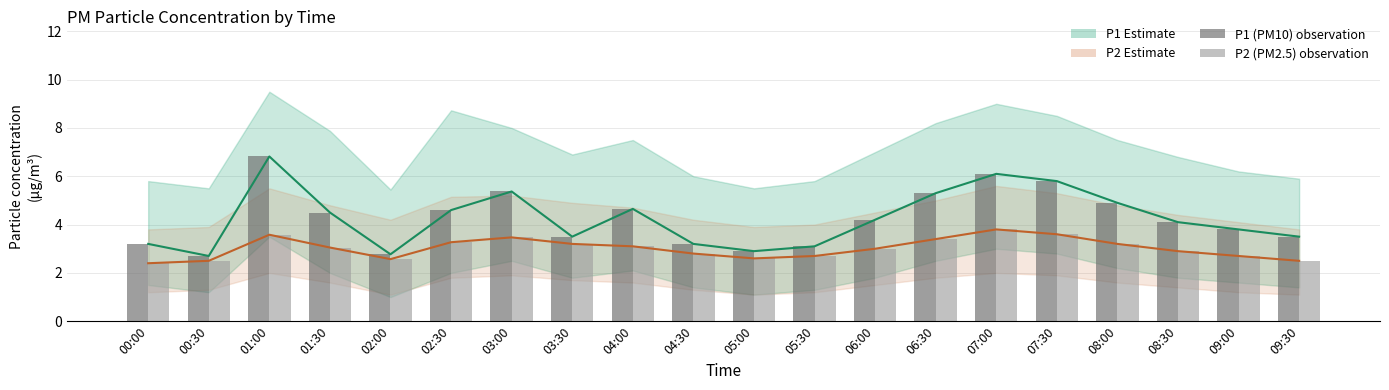

How many values in the P1 (PM10) series are below 4?

9